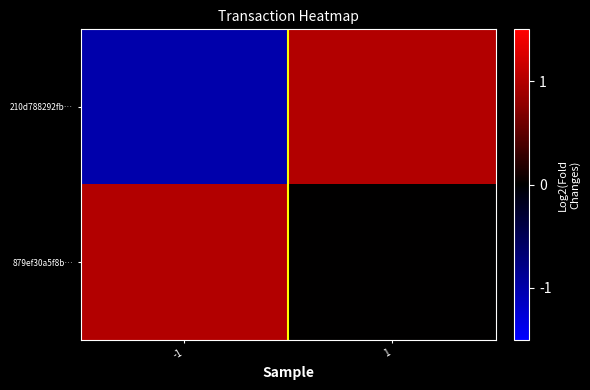

What is the greatest value displayed?

1